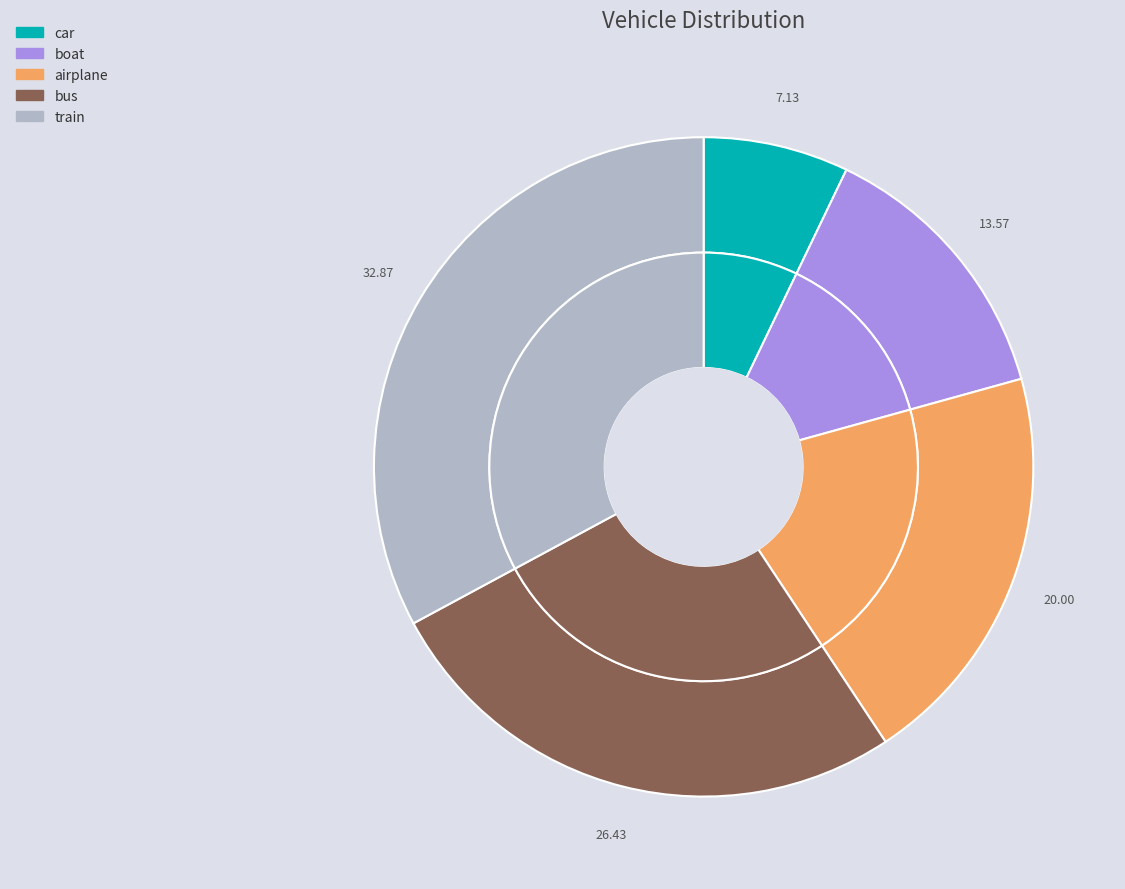

Rank the categories by value from highest to lowest.

train, bus, airplane, boat, car